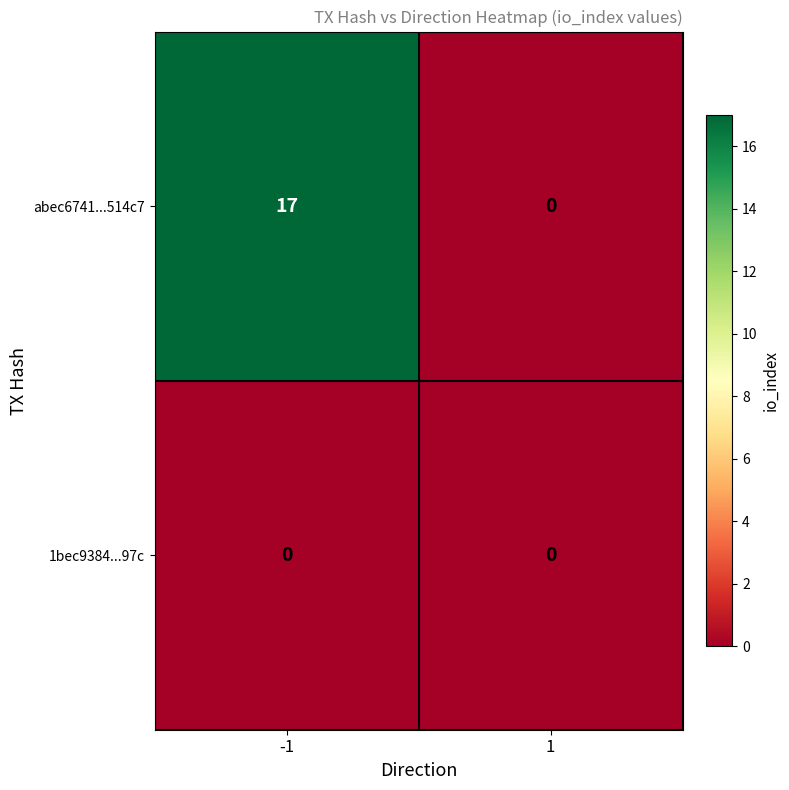

Which series has the largest total across all categories?

abec6741...514c7